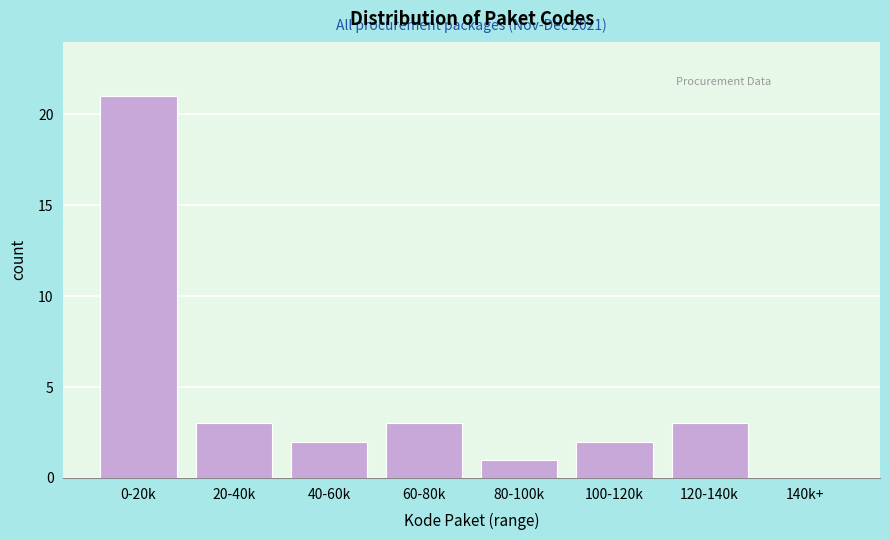

Reading left to right, list all the values displayed in this chart.

0-20k=21	20-40k=3	40-60k=2	60-80k=3	80-100k=1	100-120k=2	120-140k=3	140k+=0